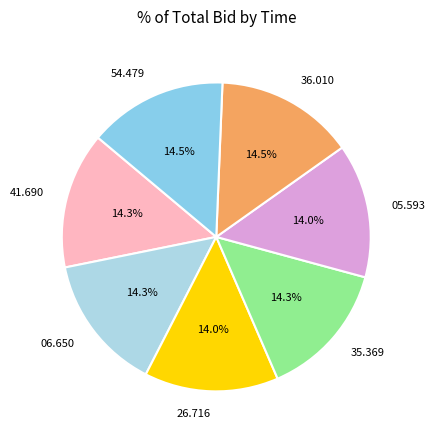

Does 36.010 account for over 50% of the chart?

No